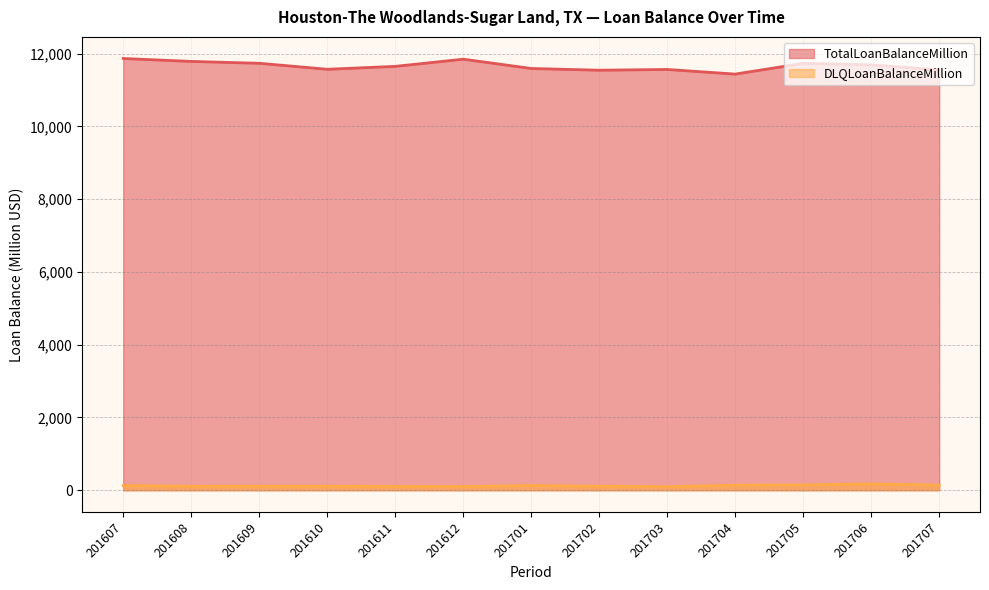

How many interior local valleys does the TotalLoanBalanceMillion series have?

3